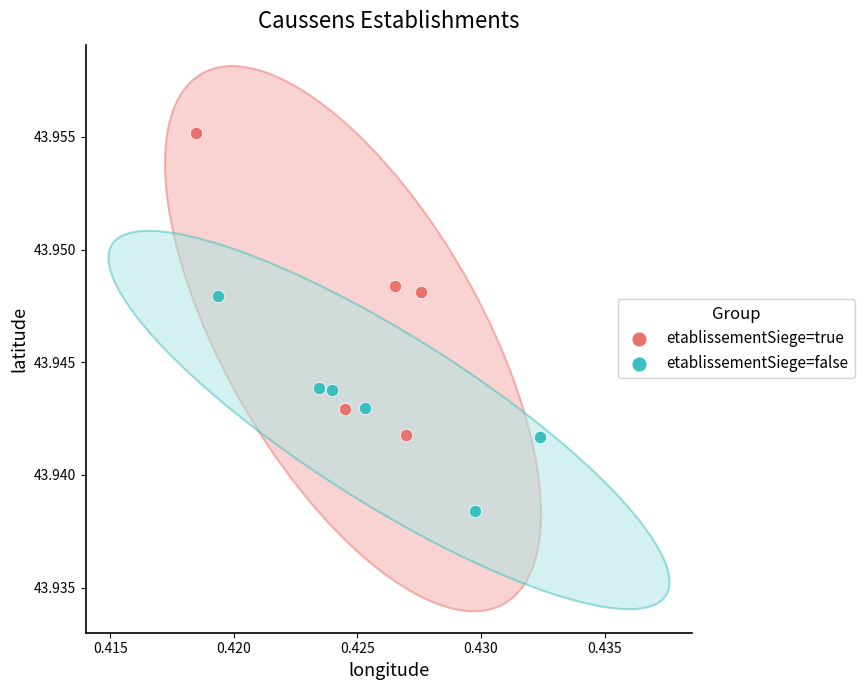

Which series contains the lowest Y value?

etablissementSiege=false